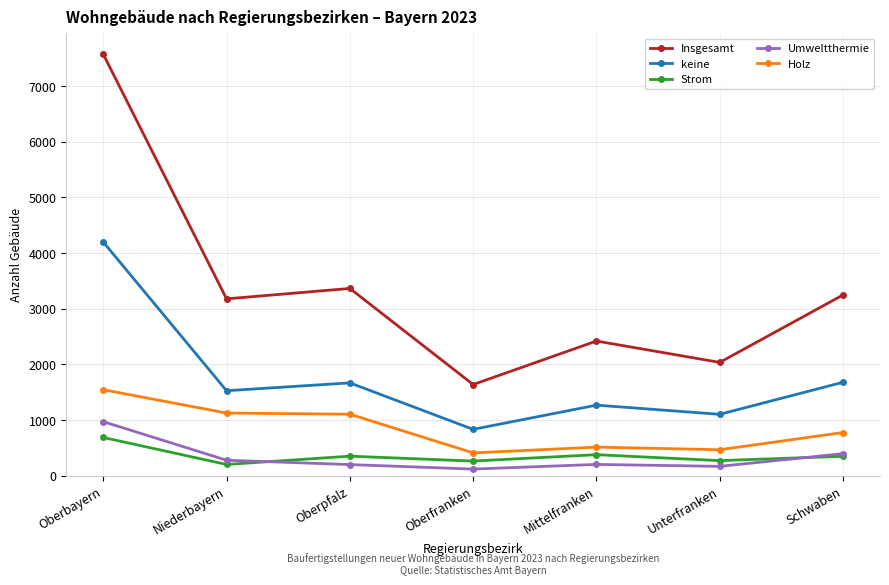

True or false: Insgesamt has a value of 556 at Oberfranken.

False